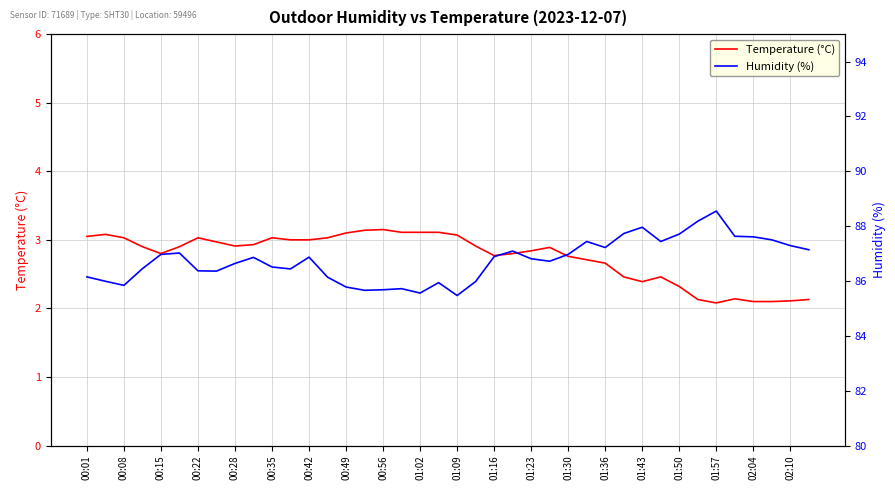

Is it true that Temperature (°C) equals 2.1 at 00:49?

False